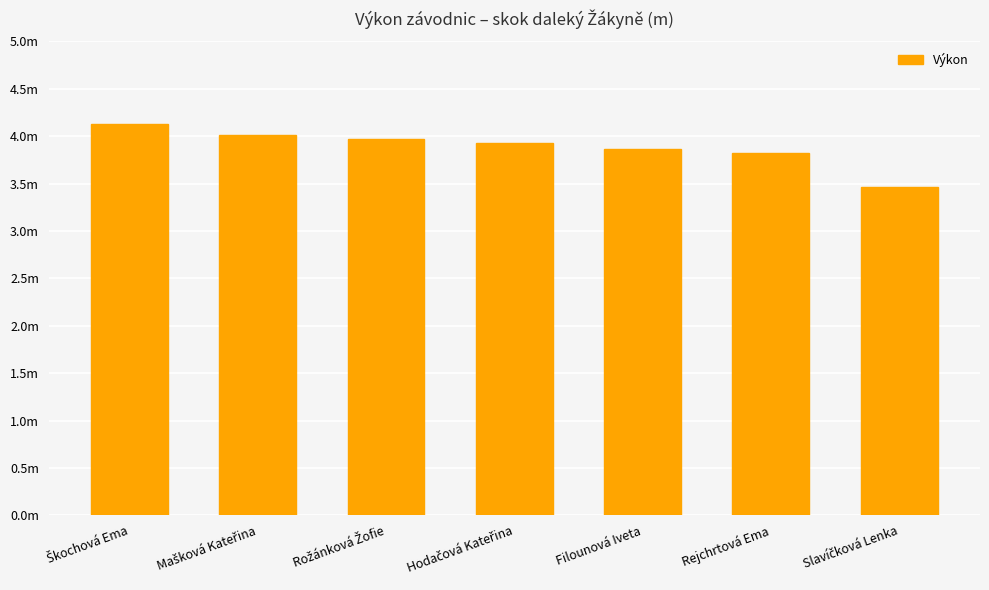

What is the value of the 3rd bar from the left?

4.0